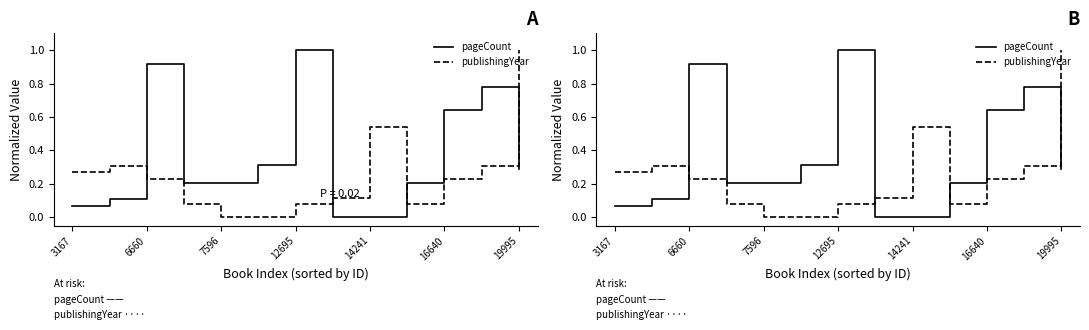

List the series in order of their peak value, highest first.

pageCount, publishingYear